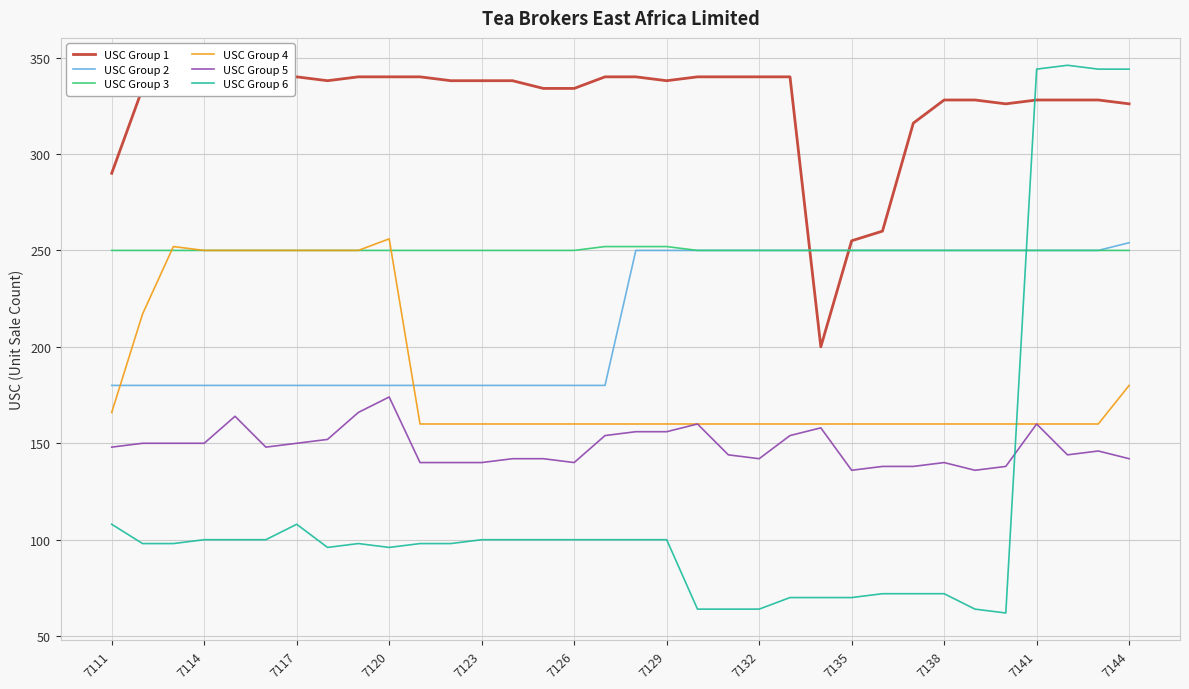

Which series has the largest range (max minus min)?

USC Group 6